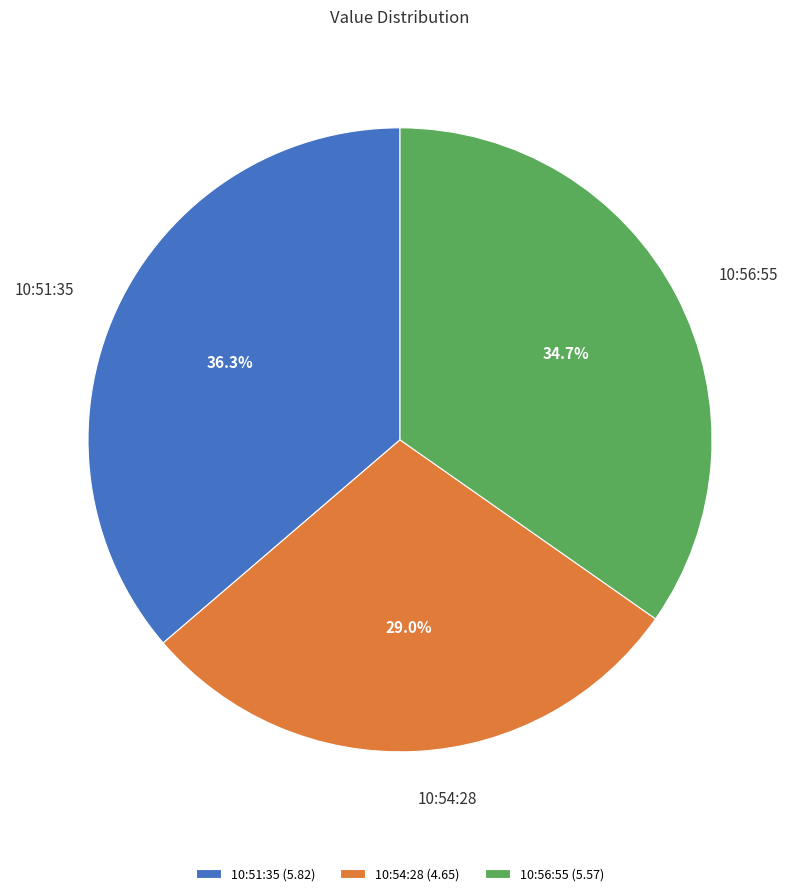

Approximately how many times larger is the value at 10:56:55 compared to 10:51:35?

1.0